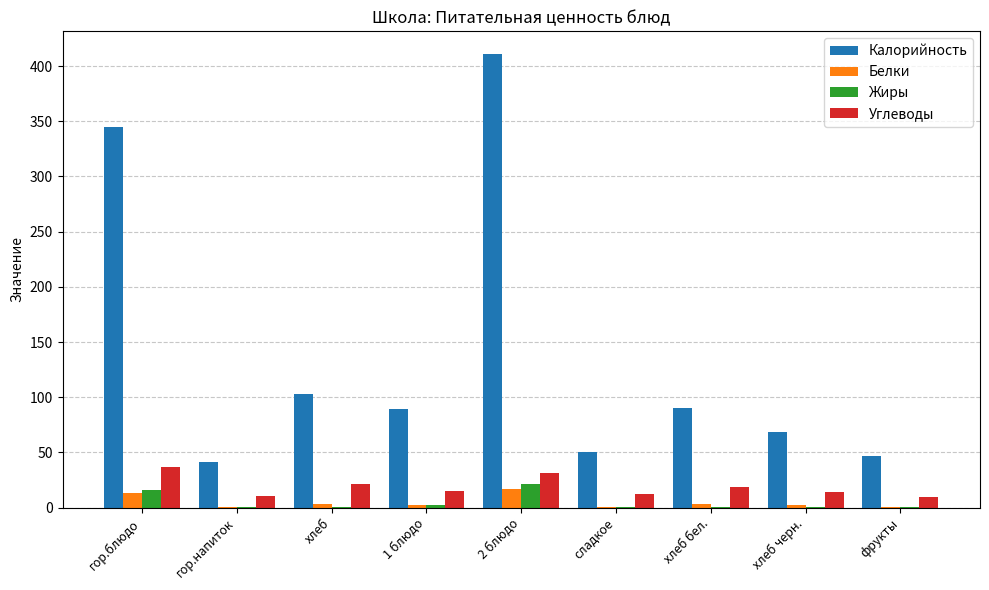

The Белки series shows 16.8 at 2 блюдо. True or false?

True